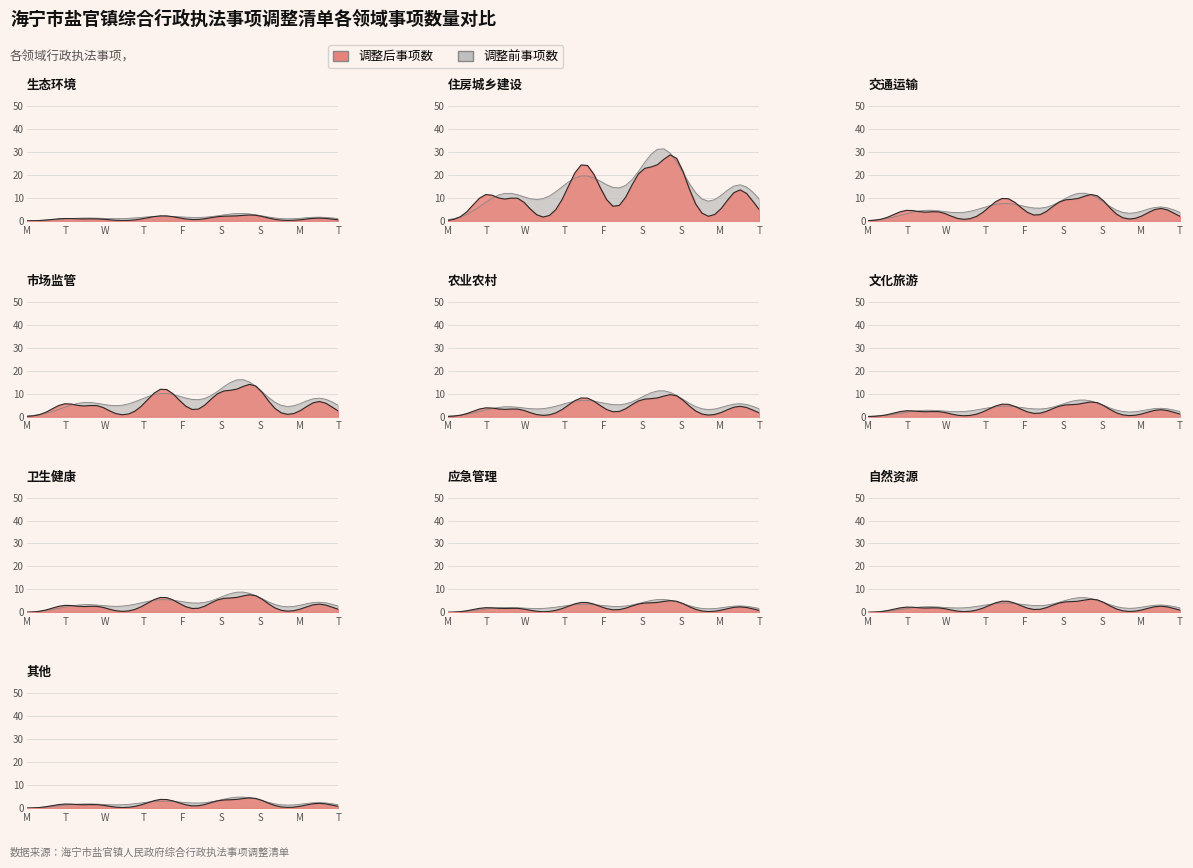

Read the 调整前事项数 value at 5.

9